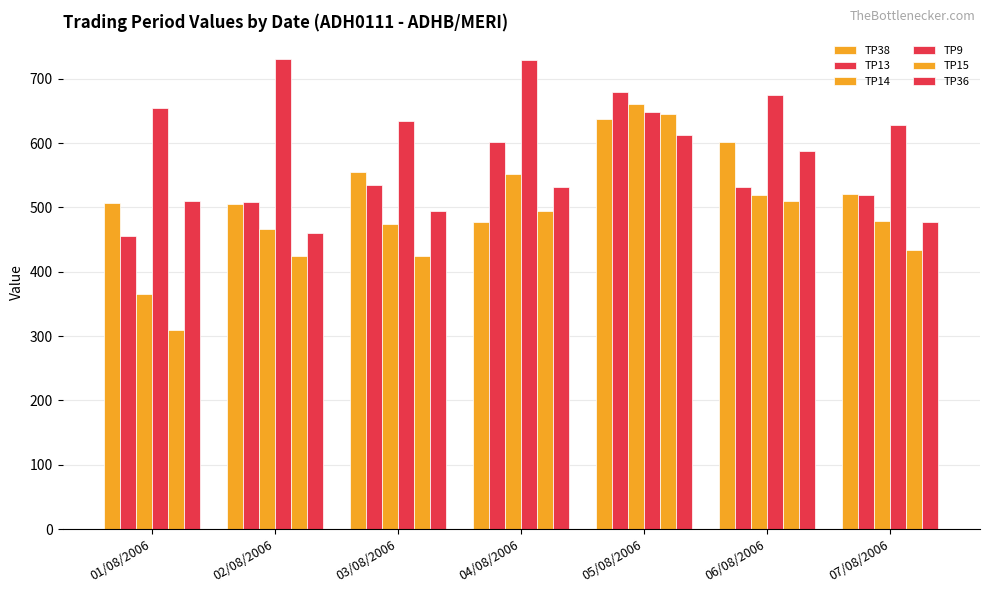

Reading right to left, transcribe all the data shown in this chart.

TP38: 07/08/2006=520	06/08/2006=601	05/08/2006=638	04/08/2006=477	03/08/2006=555	02/08/2006=505	01/08/2006=507
TP13: 07/08/2006=519	06/08/2006=532	05/08/2006=680	04/08/2006=602	03/08/2006=535	02/08/2006=509	01/08/2006=456
TP14: 07/08/2006=479	06/08/2006=519	05/08/2006=661	04/08/2006=552	03/08/2006=474	02/08/2006=467	01/08/2006=365
TP9: 07/08/2006=628	06/08/2006=675	05/08/2006=648	04/08/2006=729	03/08/2006=634	02/08/2006=730	01/08/2006=655
TP15: 07/08/2006=433	06/08/2006=510	05/08/2006=645	04/08/2006=495	03/08/2006=425	02/08/2006=424	01/08/2006=309
TP36: 07/08/2006=477	06/08/2006=587	05/08/2006=612	04/08/2006=531	03/08/2006=495	02/08/2006=460	01/08/2006=510